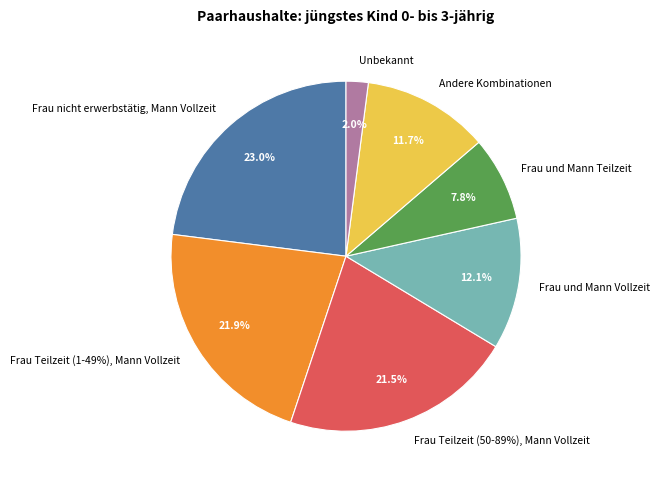

What is the total percentage of Andere Kombinationen and Frau nicht erwerbstätig, Mann Vollzeit?

34.7%